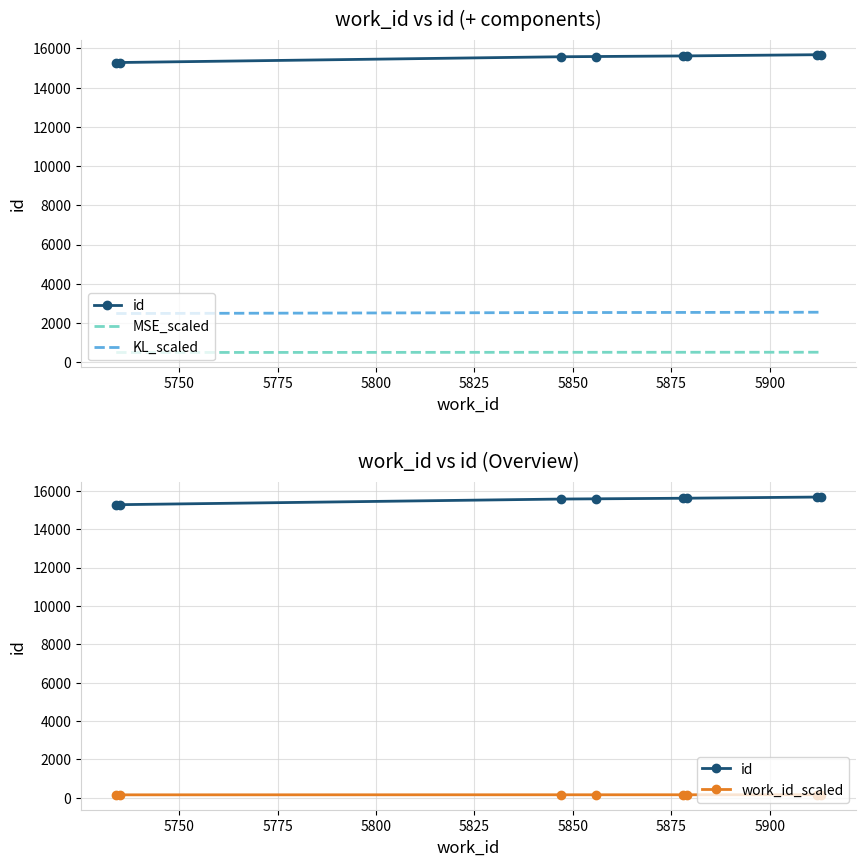

True or false: id has a value of 26748.5 at 5850.

False